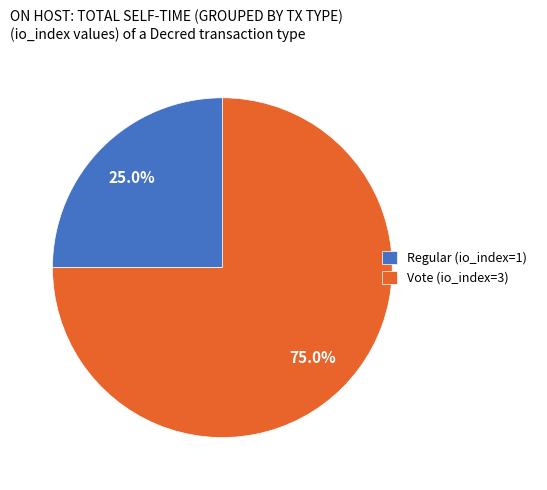

Between Regular (io_index=1) and Vote (io_index=3), which is larger?

Vote (io_index=3)